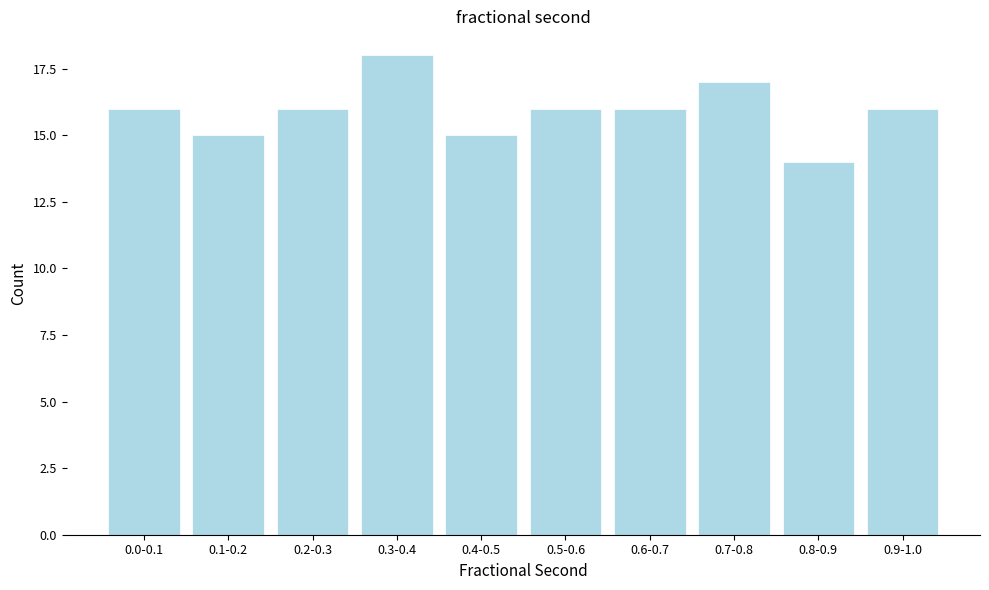

Reading right to left, extract all data points from this chart.

16	14	17	16	16	15	18	16	15	16